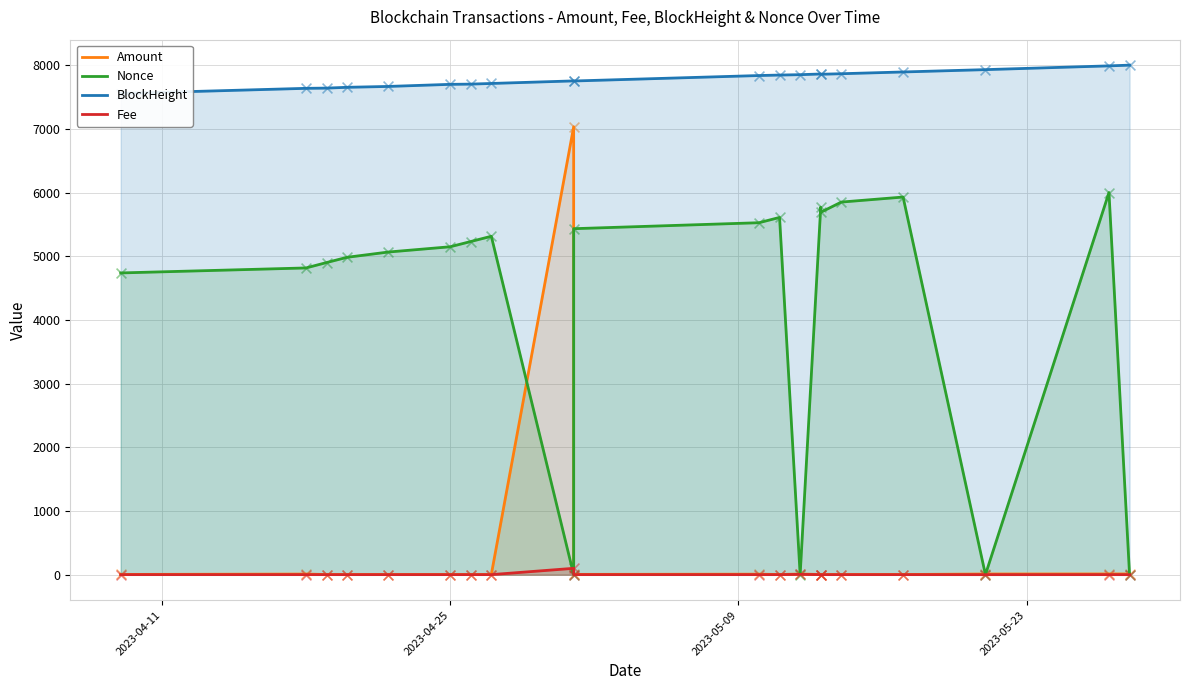

Which series reaches the maximum Y coordinate?

BlockHeight